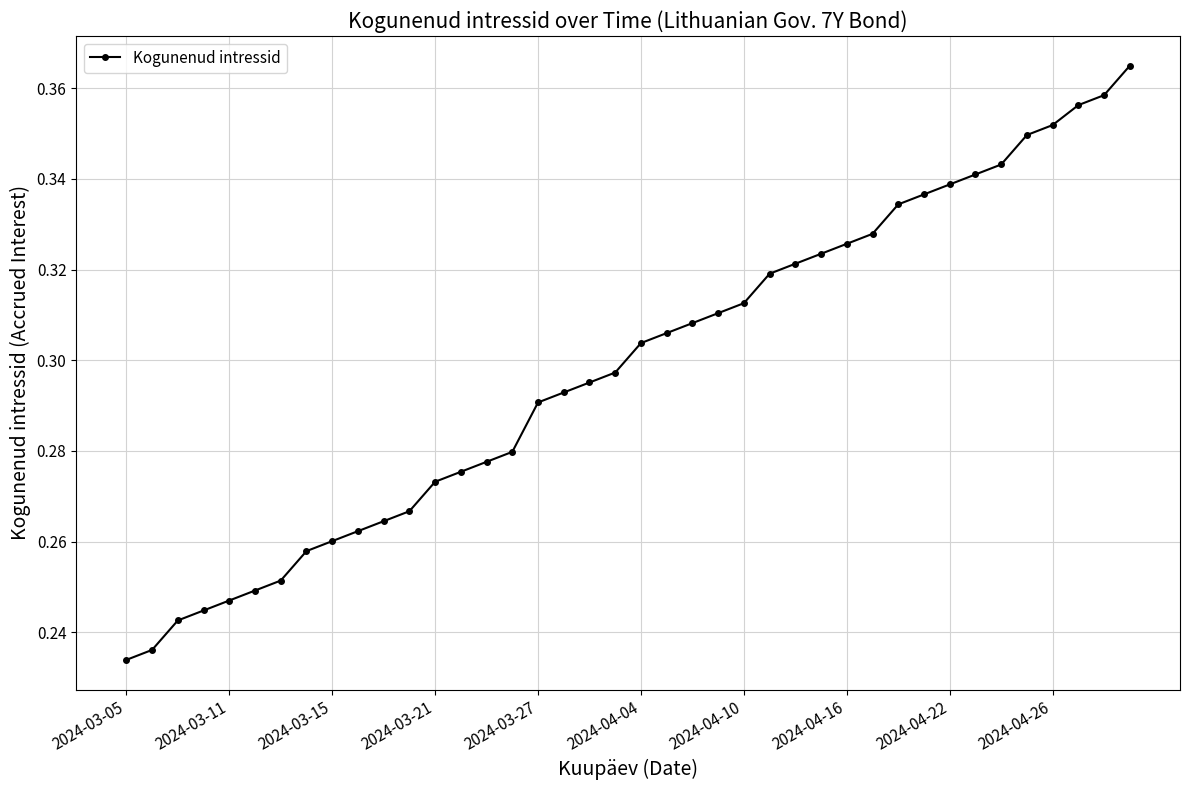

What is the sum of all values?

11.9